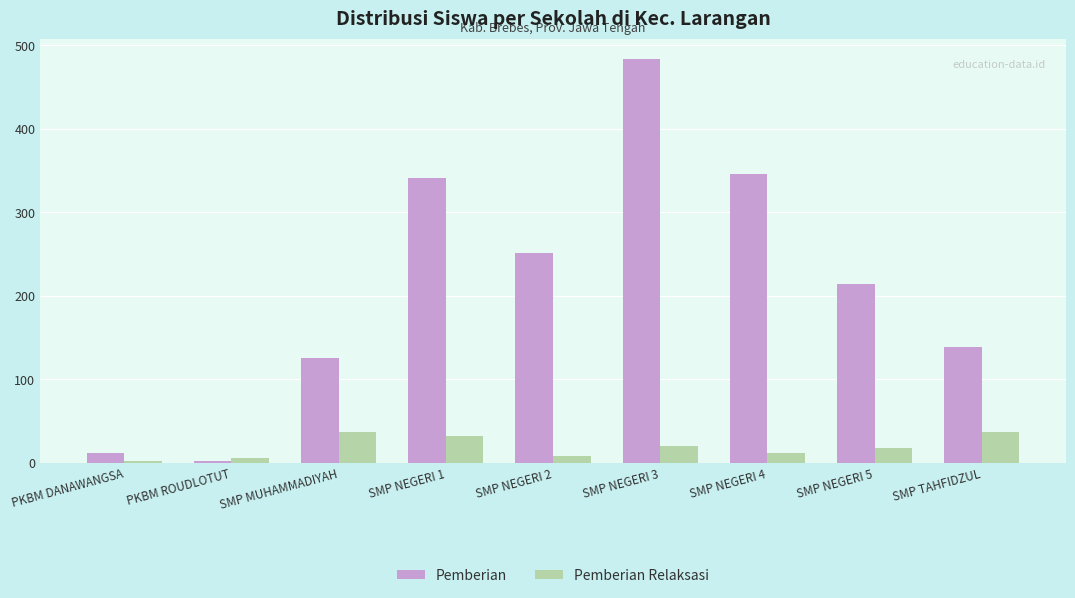

At which category is the sum across all series the highest?

SMP NEGERI 3